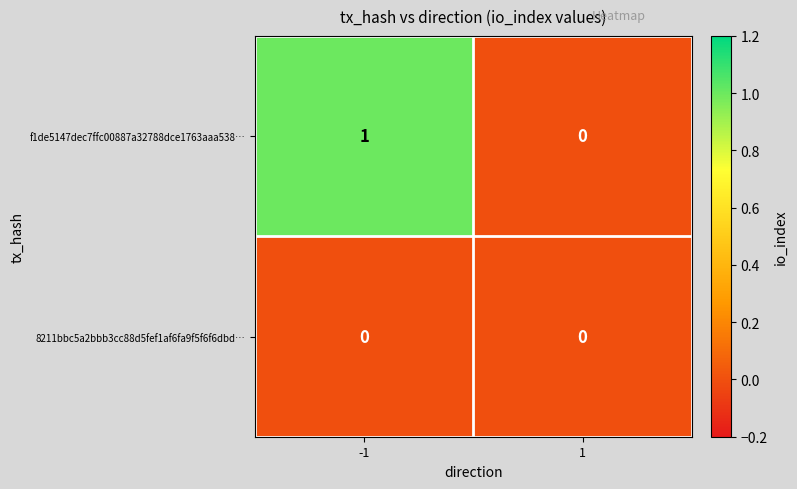

Which series has the largest total across all categories?

f1de5147dec7ffc00887a32788dce1763aaa538…